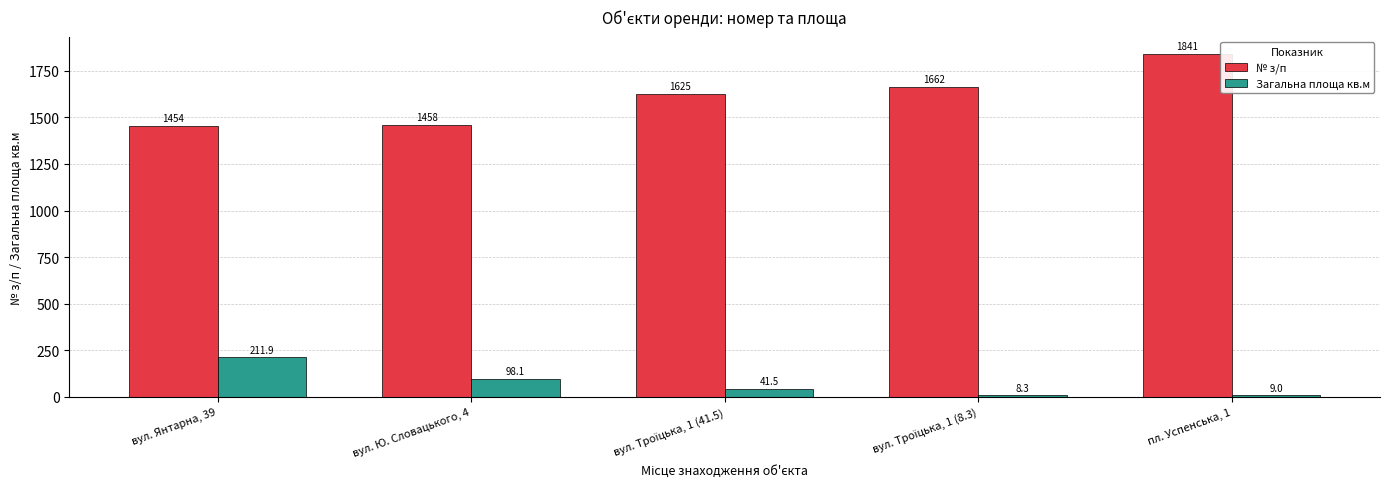

How many groups of bars are there?

5